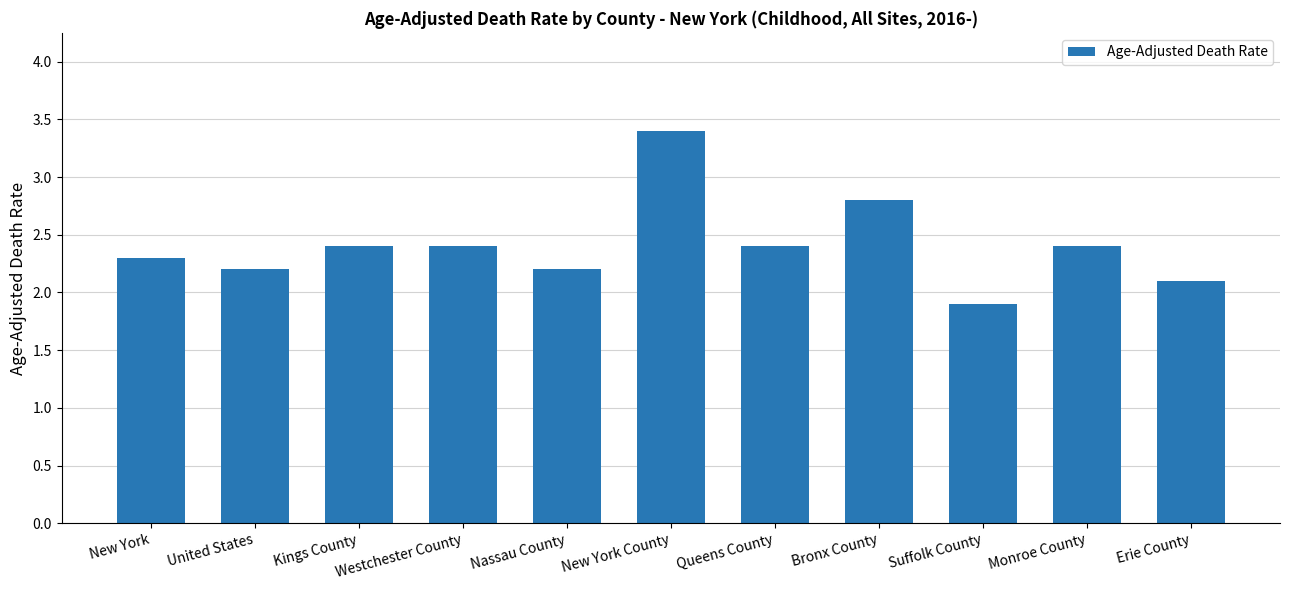

At which category does the chart reach its minimum across all series?

Suffolk County